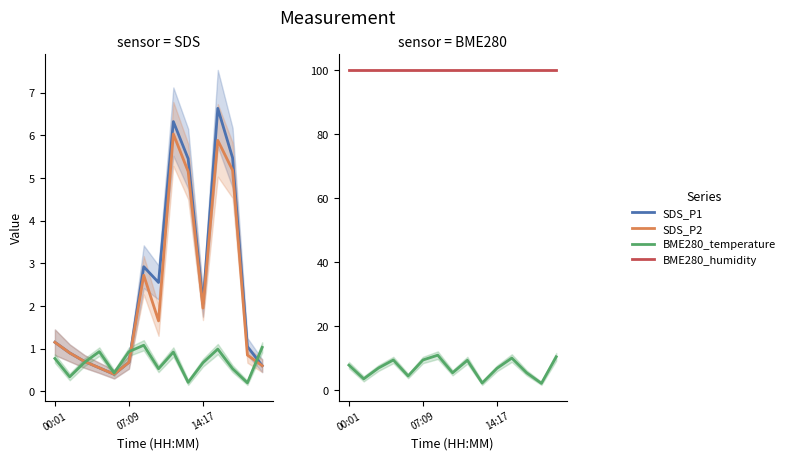

Is the value of BME280_temperature at 07:09 greater than the value of BME280_humidity at 8?

No